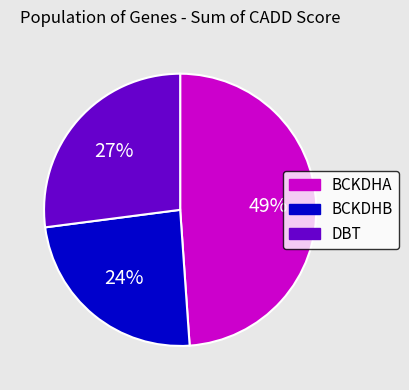

To the nearest percent, what is the average slice percentage?

33%